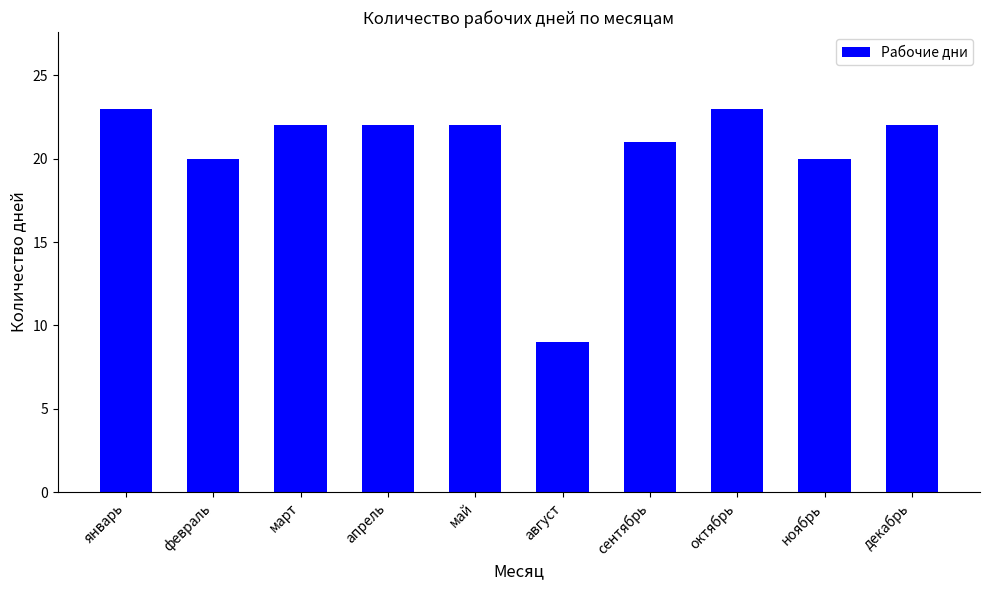

Which has a higher value, октябрь or сентябрь?

октябрь